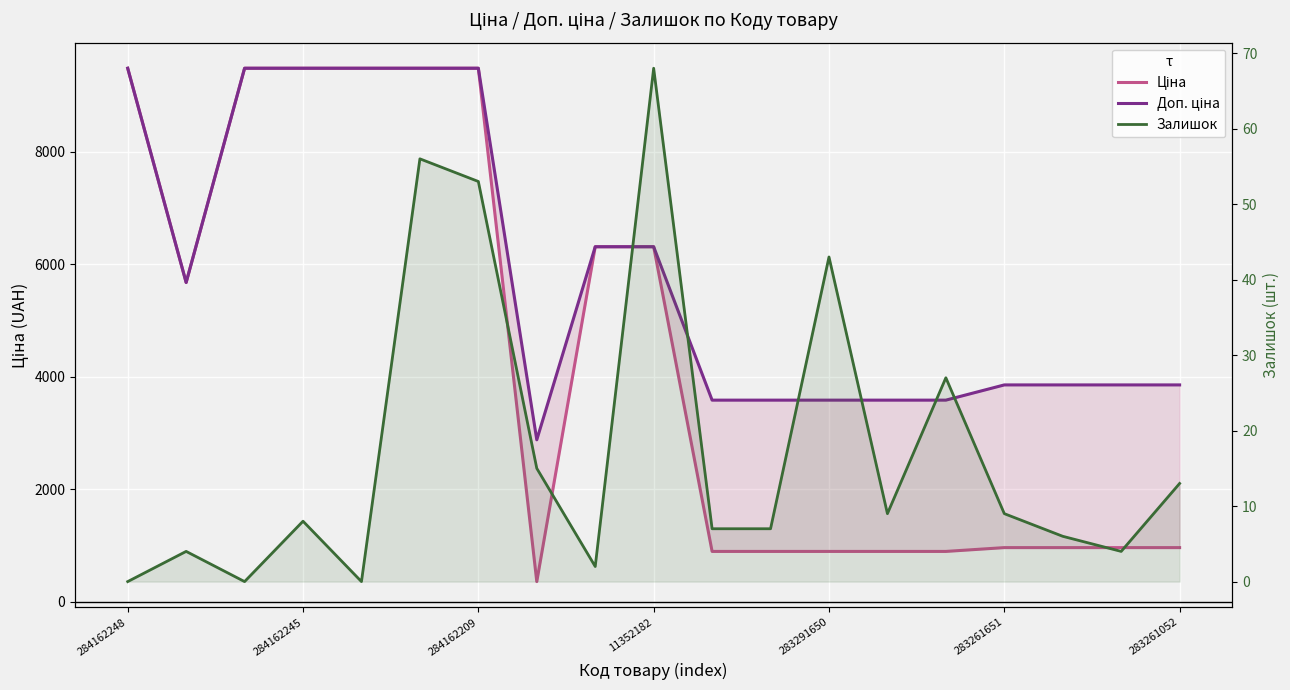

What is the sum of all Доп. ціна values?

111384.7